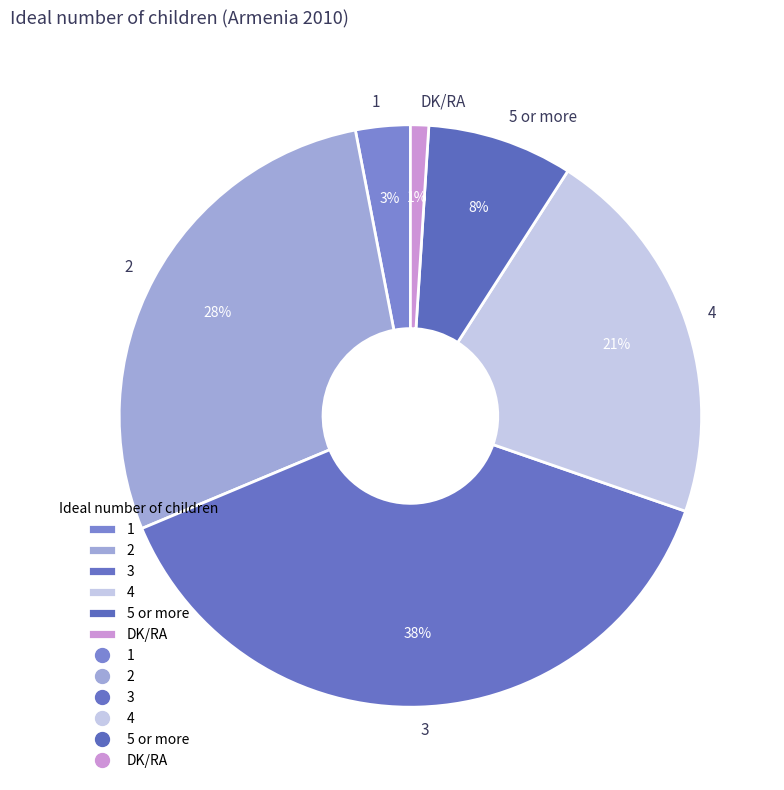

The 5 or more slice represents 8% of the pie. True or false?

True